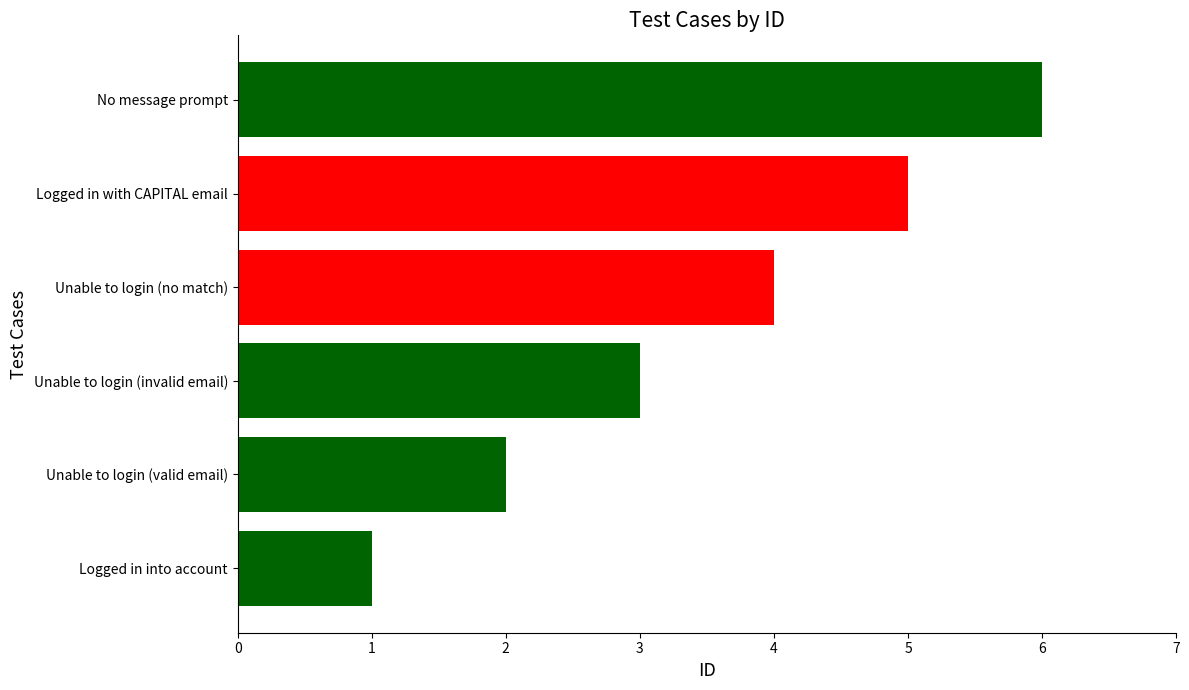

What is the ratio of the value at Logged in into account to the value at Unable to login (valid email)?

0.5